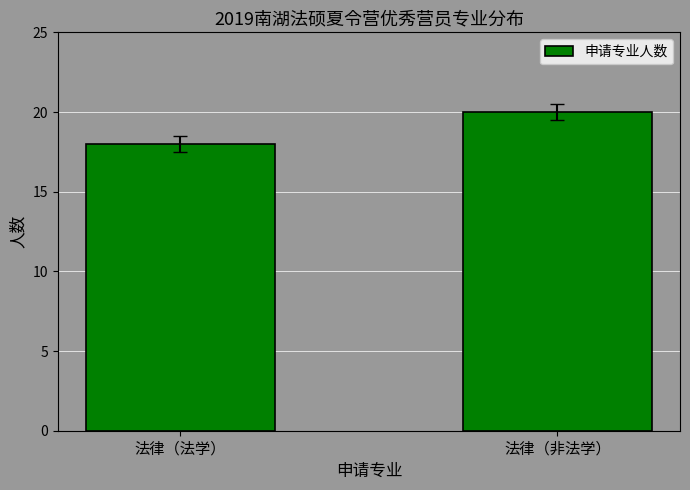

Reading left to right, what are all the values shown in this chart?

法律（法学）=18	法律（非法学）=20